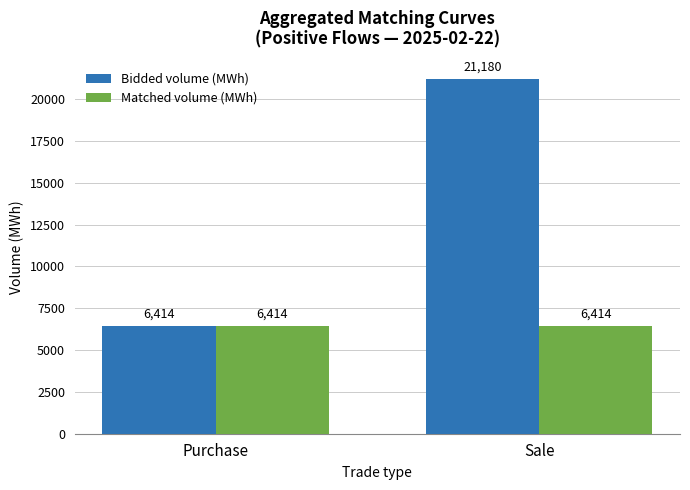

Count the number of categories in the chart.

2